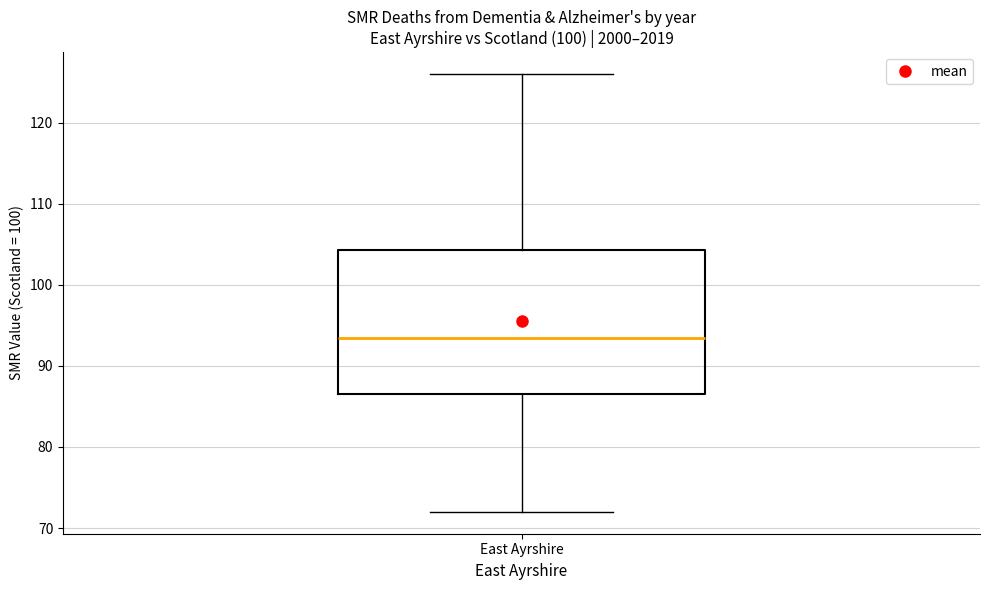

Where does the lower whisker of the box for East Ayrshire end on the y-axis? The values are not printed on the chart, so give them approximately, as read against the axis.

72